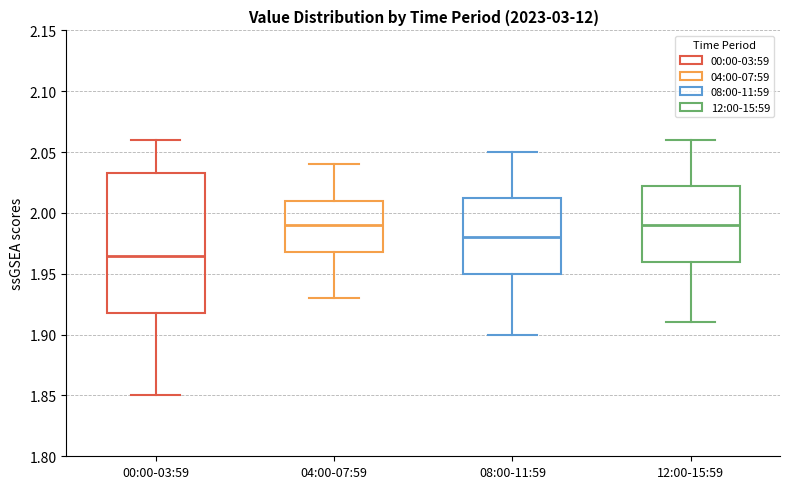

Which box is the tallest, from its lower edge to its upper edge?

00:00-03:59